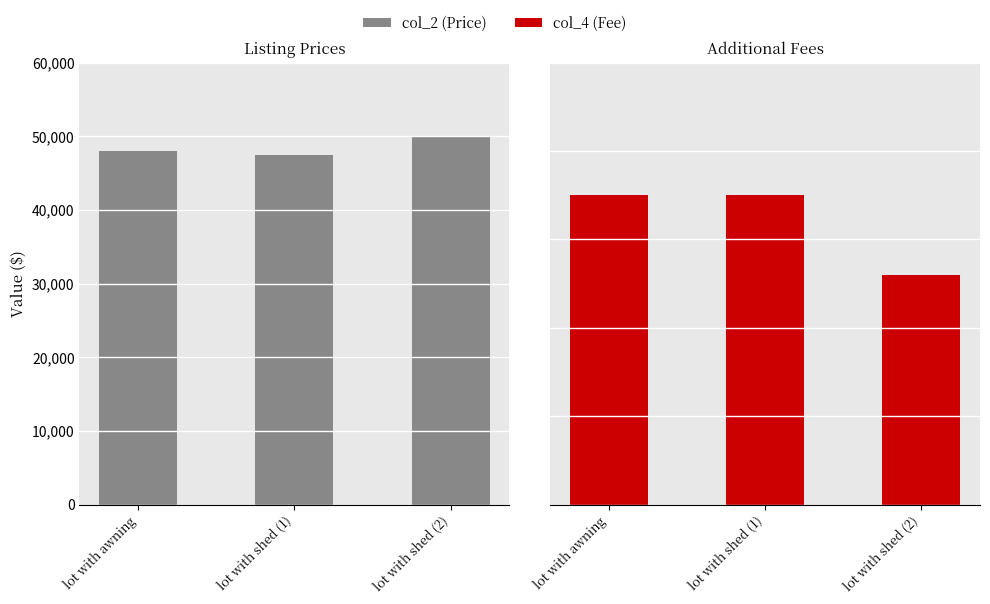

Which series has the largest total across all categories?

col_2